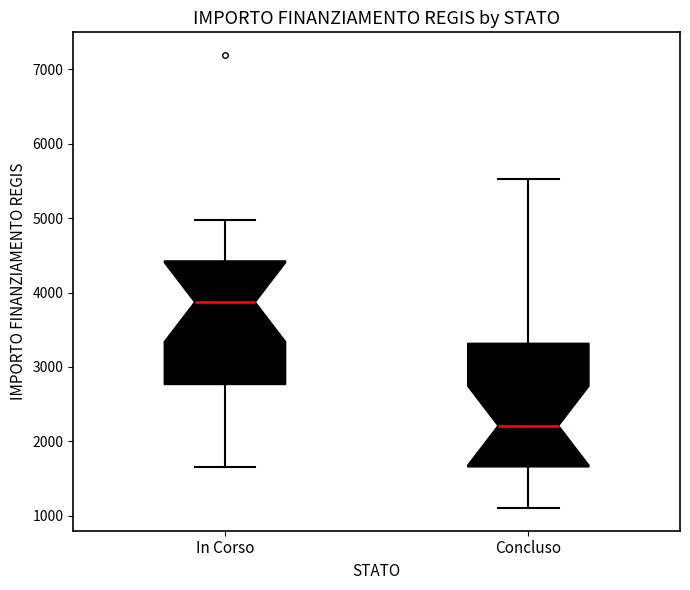

Which box has the lowest median line?

Concluso